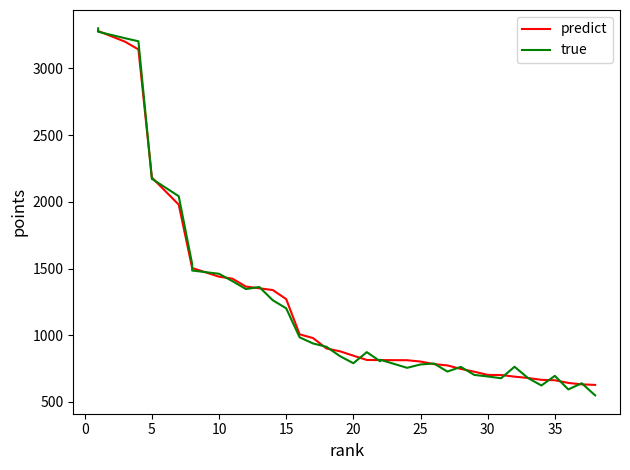

What is the value of the predict point at the 27th from the left?

774.0